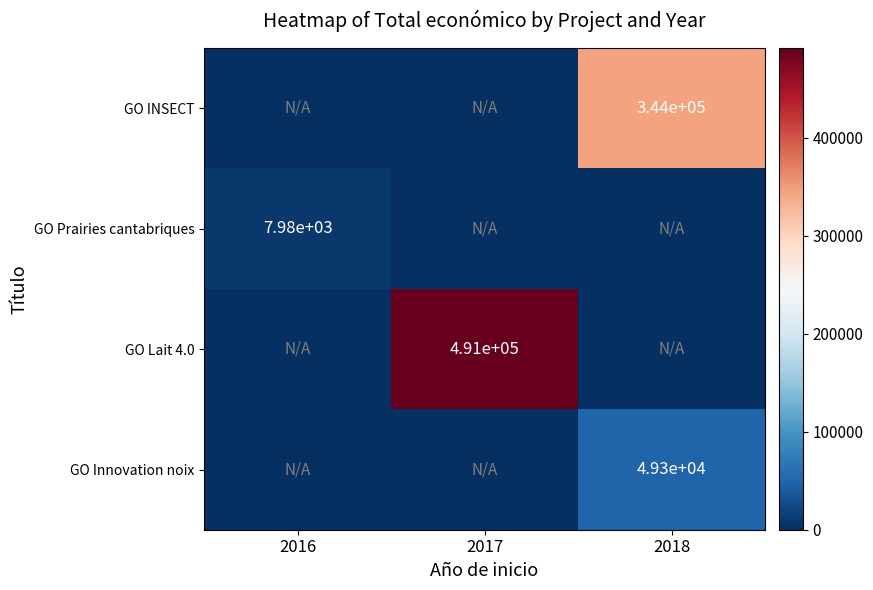

The value of GO INSECT at 2018 is 452503. True or false?

False